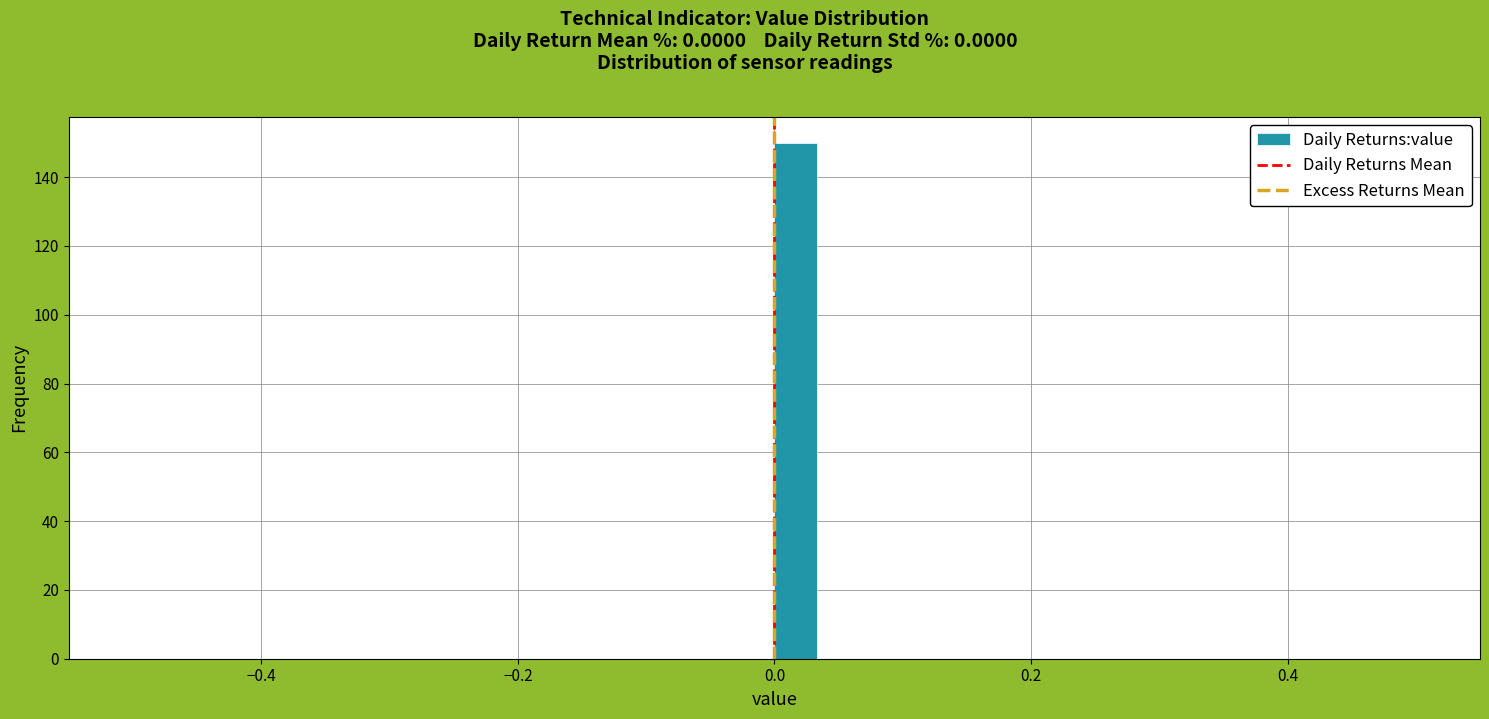

Read against the x-axis, roughly where is the centre of the tallest bar?

0.02